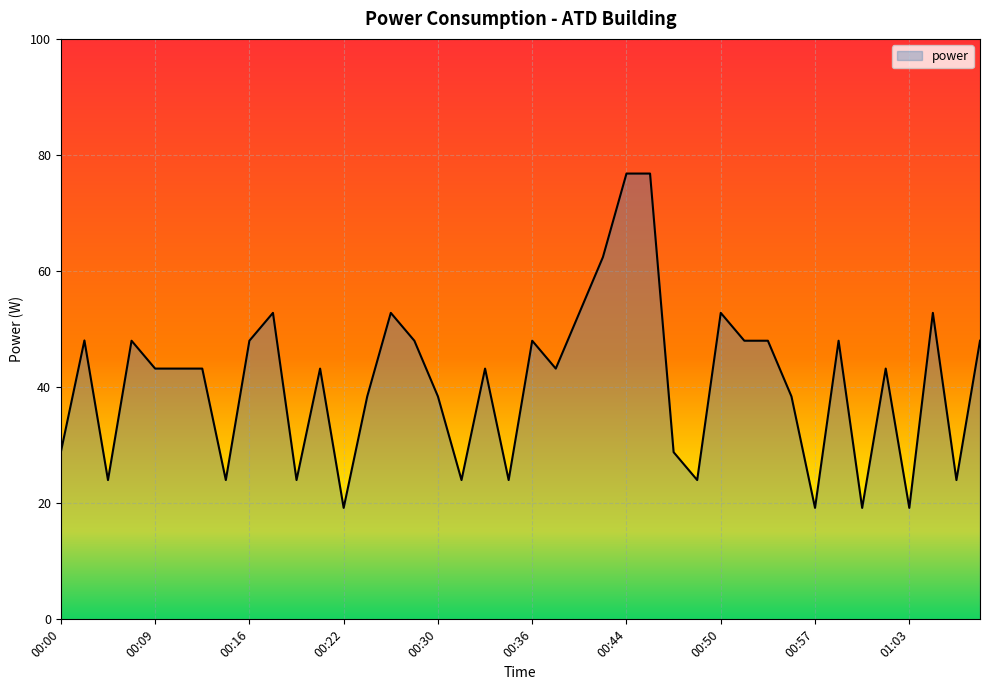

Does the chart have visible grid lines?

Yes